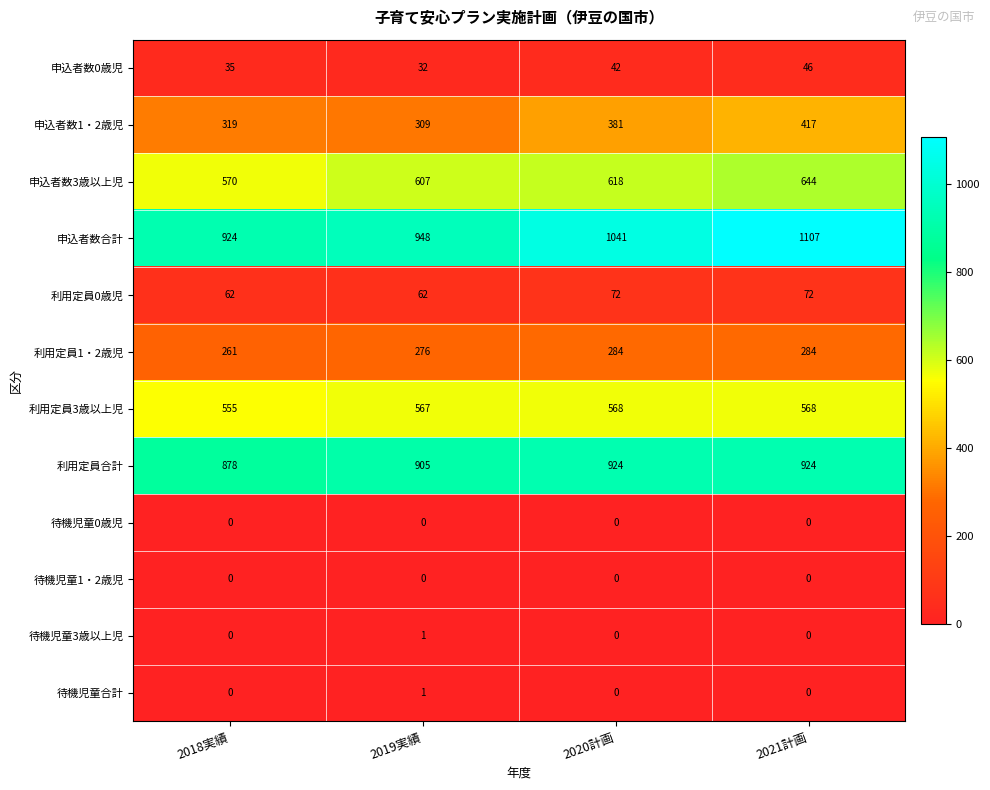

At how many categories does at least one series exceed 386?

4